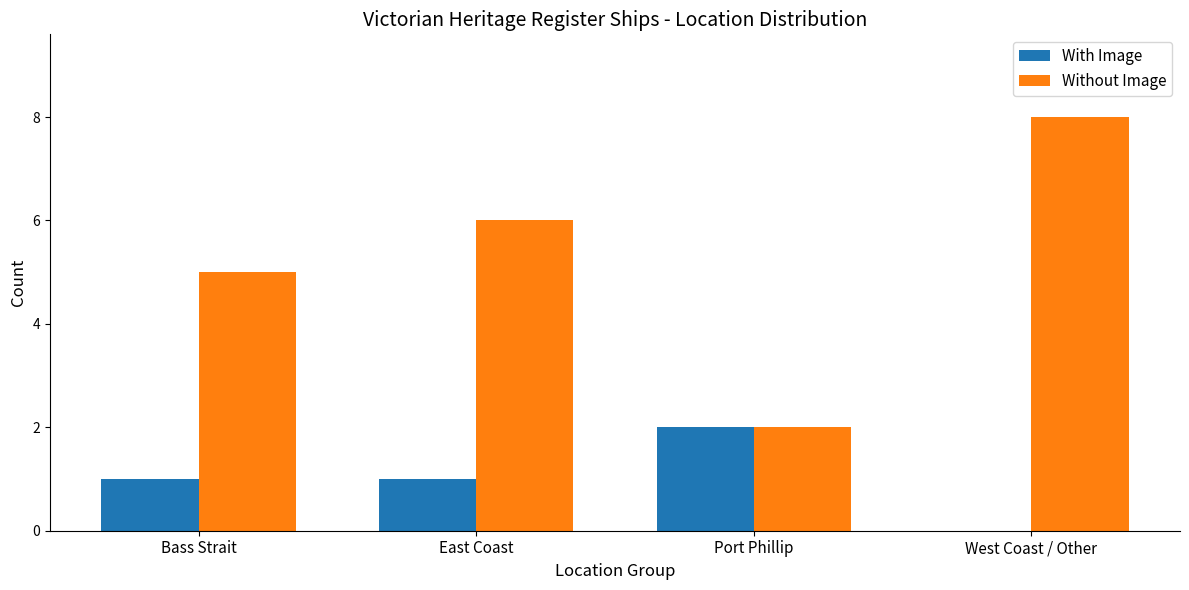

Reading right to left, list all the values displayed in this chart.

With Image: 0	2	1	1
Without Image: 8	2	6	5